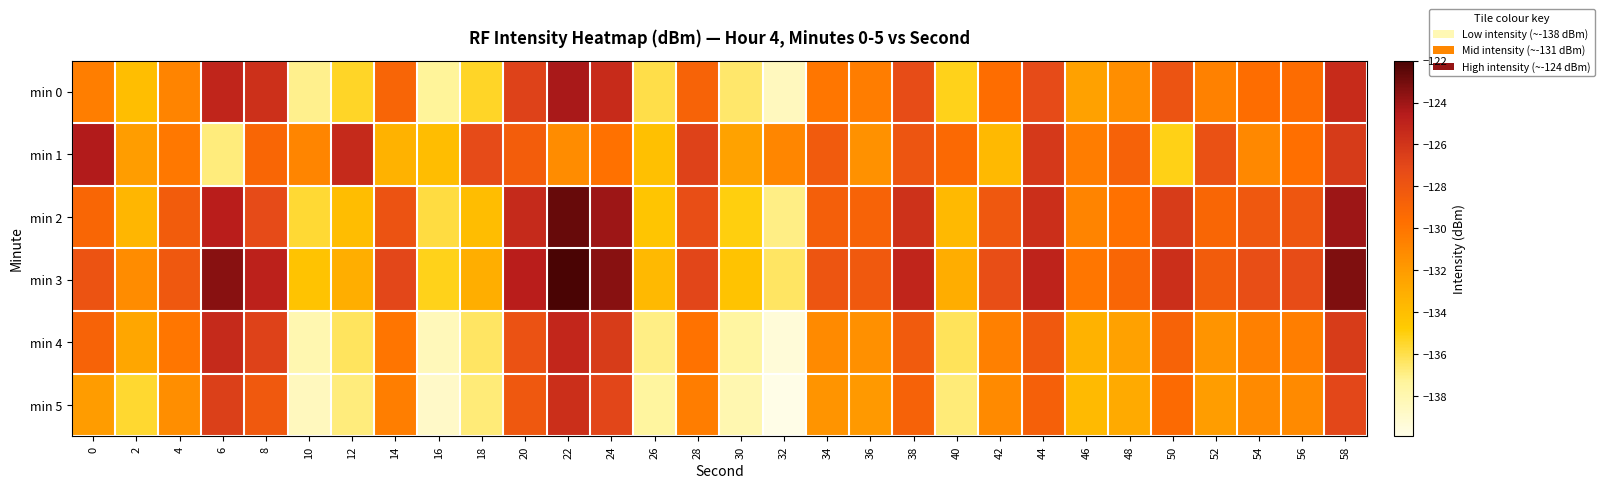

What is the minimum value shown in the chart?

-139.9